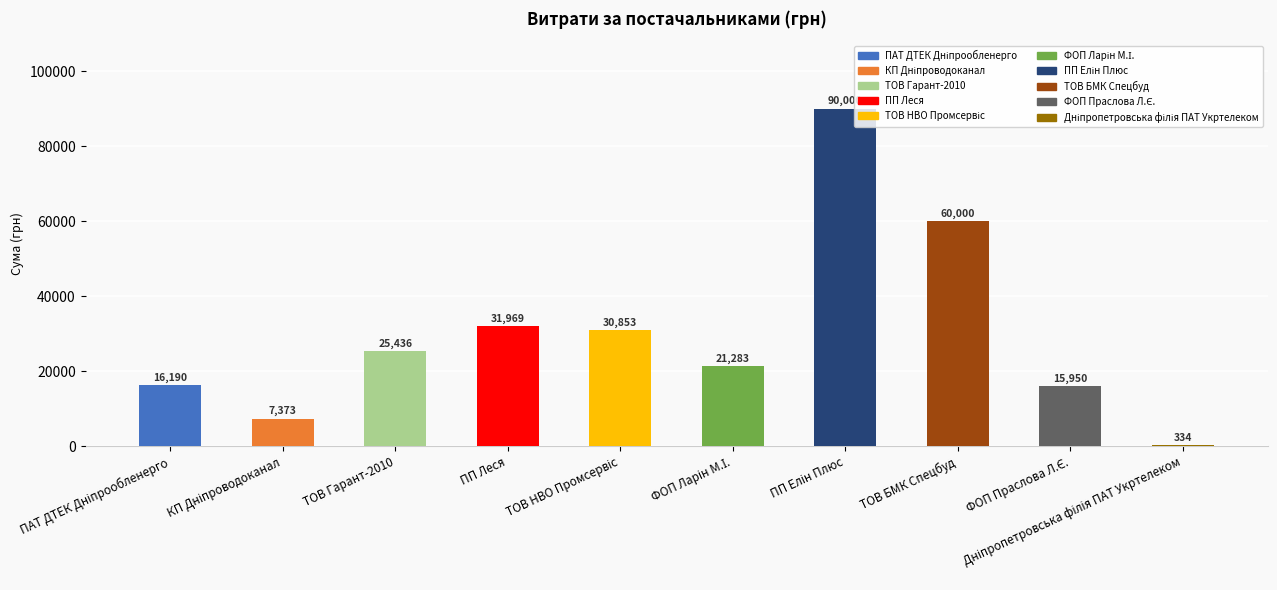

At which label is the value closest to 45167?

ПП Леся